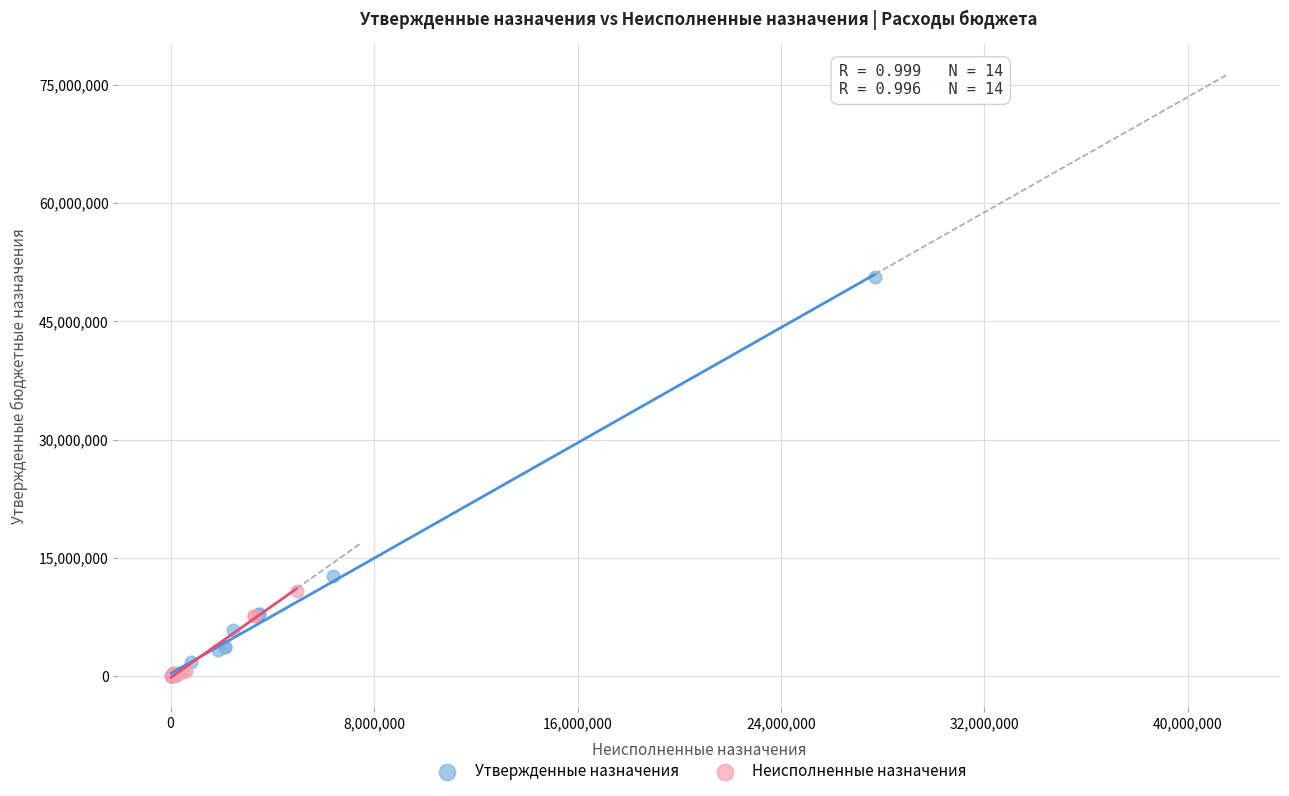

Which series has the widest spread of Y values?

Утвержденные назначения